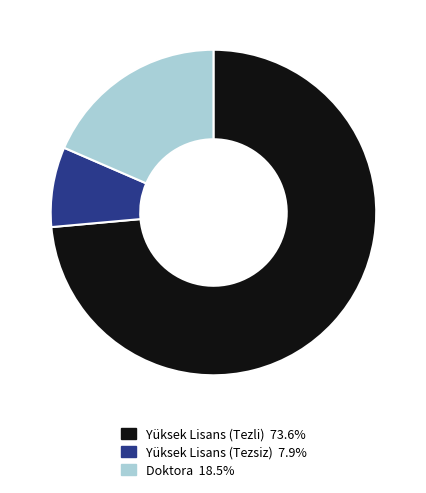

Is Doktora the majority of the pie?

No